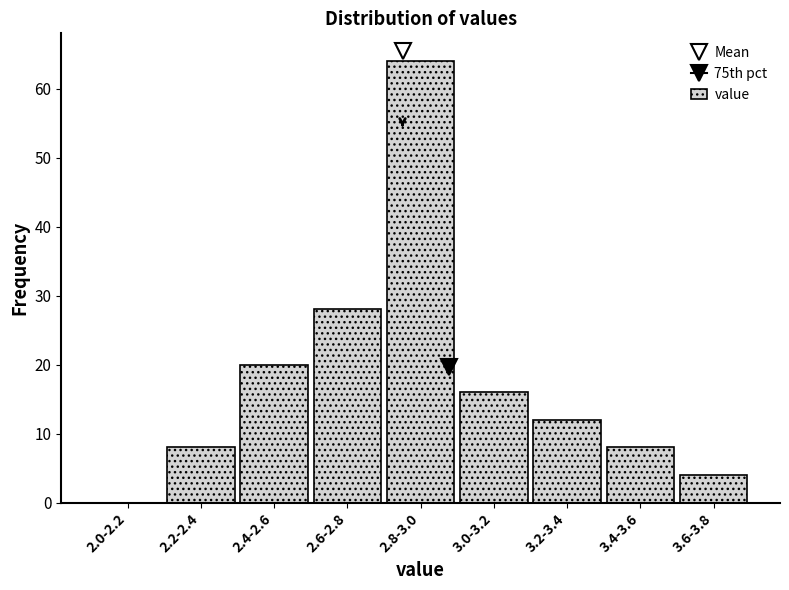

Reading left to right, what are all the values shown in this chart?

2.0-2.2=0	2.2-2.4=8	2.4-2.6=20	2.6-2.8=28	2.8-3.0=64	3.0-3.2=16	3.2-3.4=12	3.4-3.6=8	3.6-3.8=4